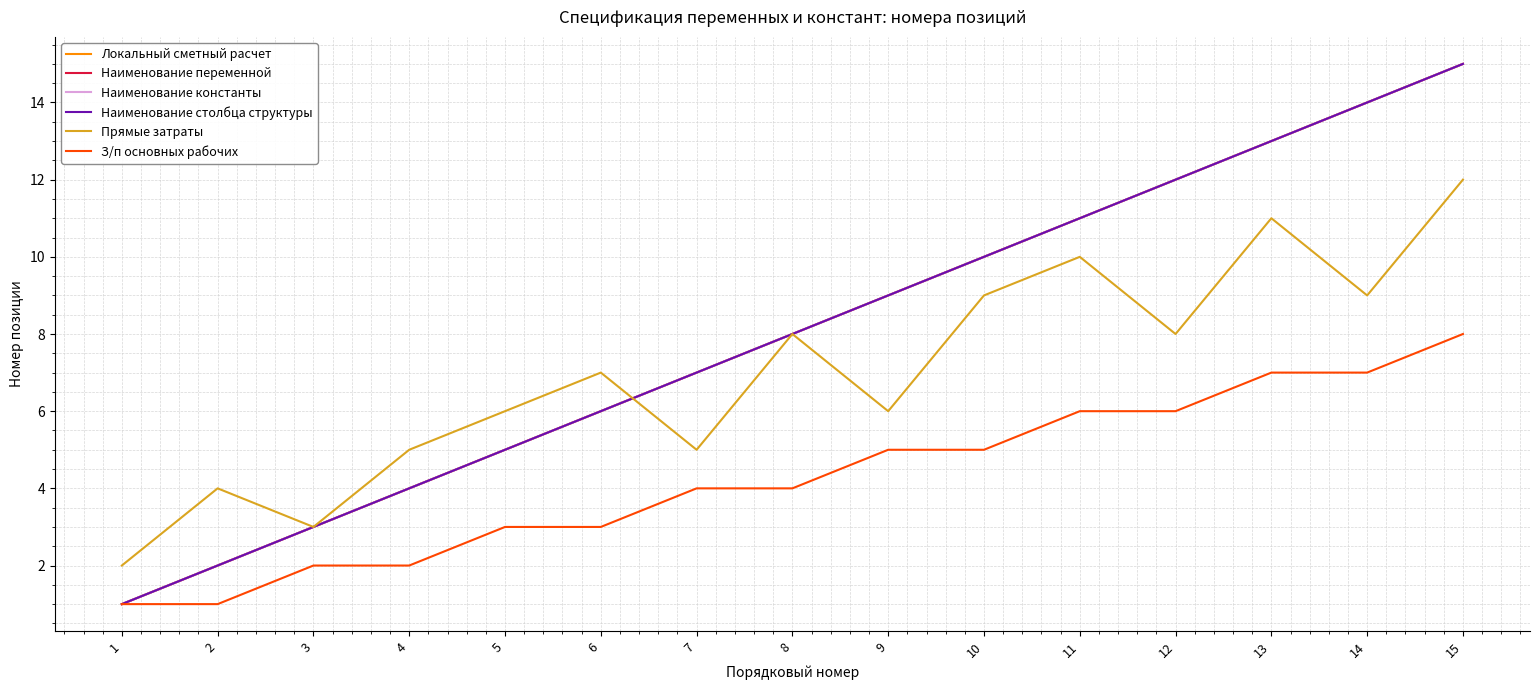

Rank the series at 10 from lowest to highest value.

З/п основных рабочих, Прямые затраты, Локальный сметный расчет, Наименование переменной, Наименование константы, Наименование столбца структуры